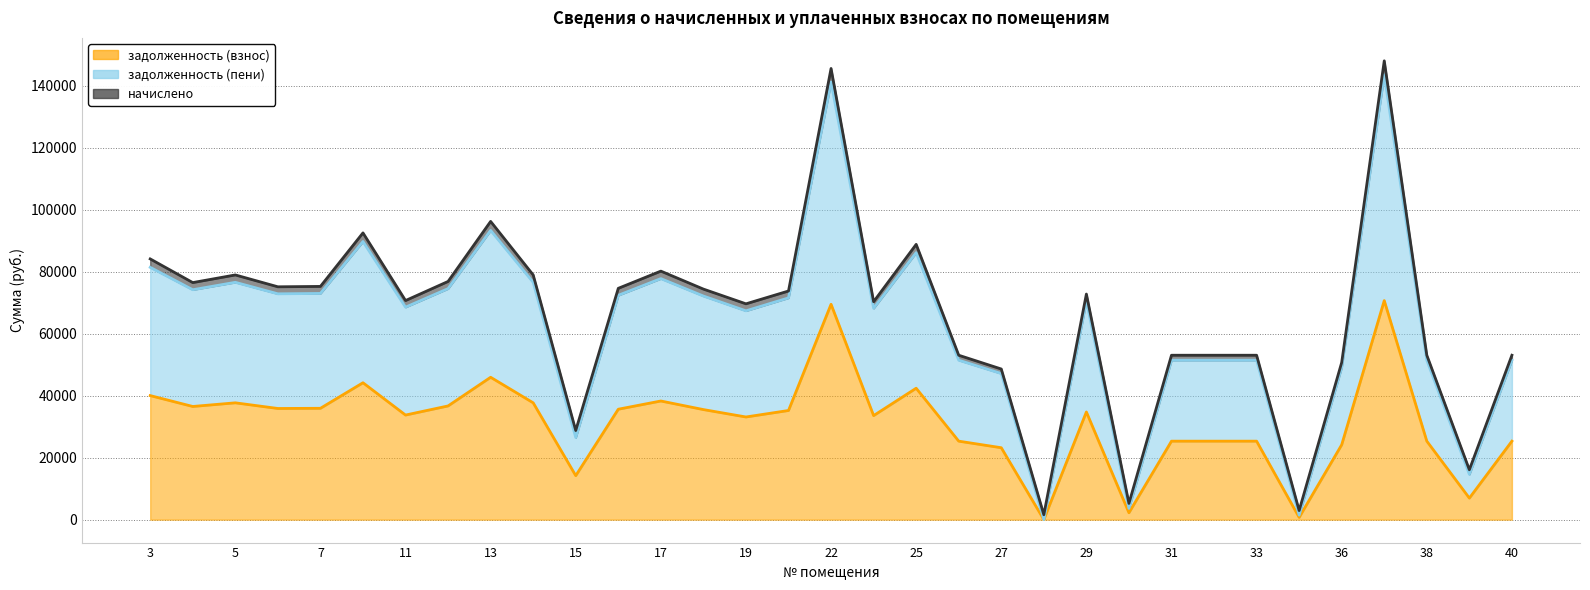

In задолженность (взнос), how many points are higher than both neighbors (excluding endpoints)?

8